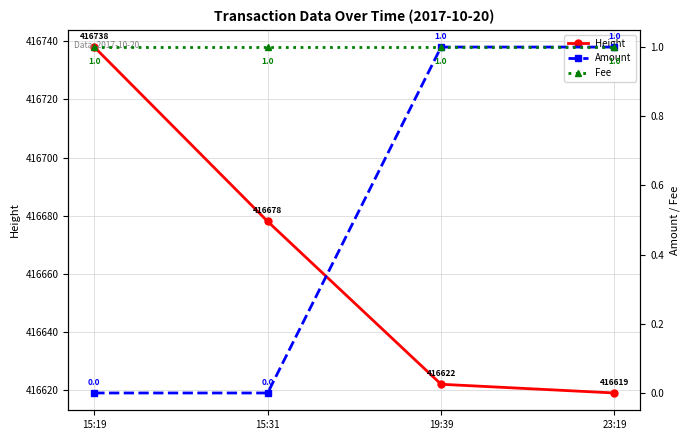

True or false: Fee and Amount cross at least once.

False